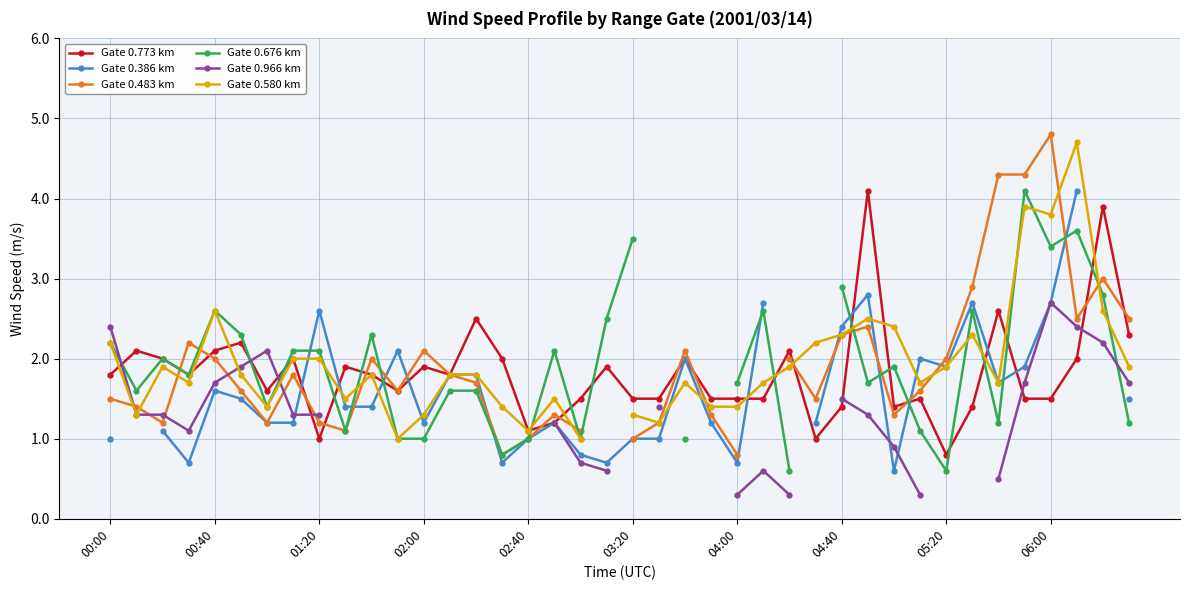

What is the value of the Gate 0.580 km point at the 6th from the left?

1.8